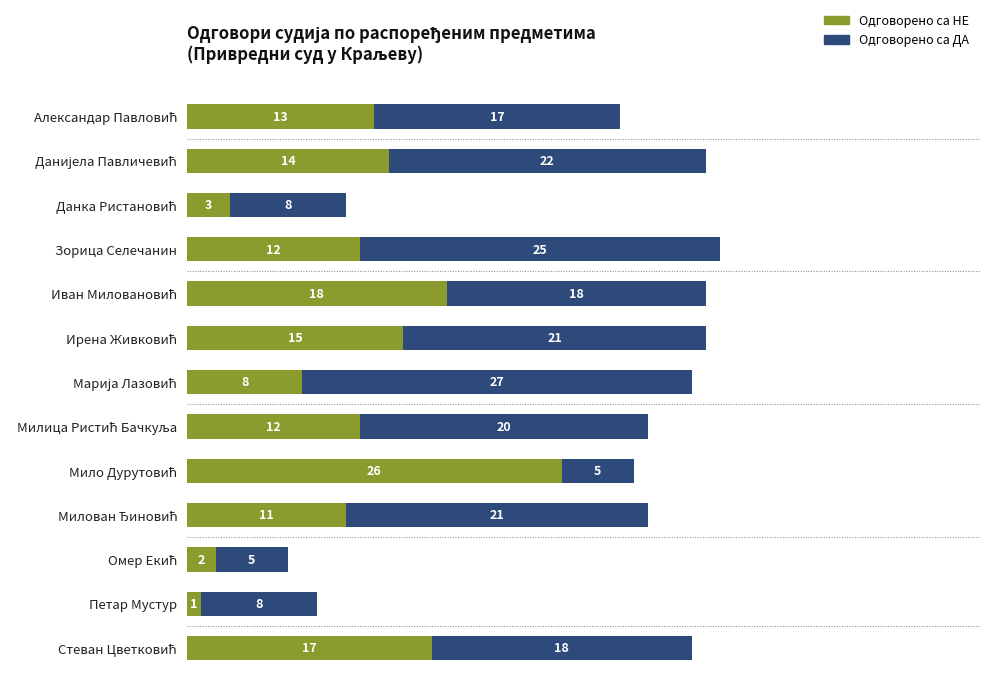

What is the sum of all Одговорено са НЕ values?

152